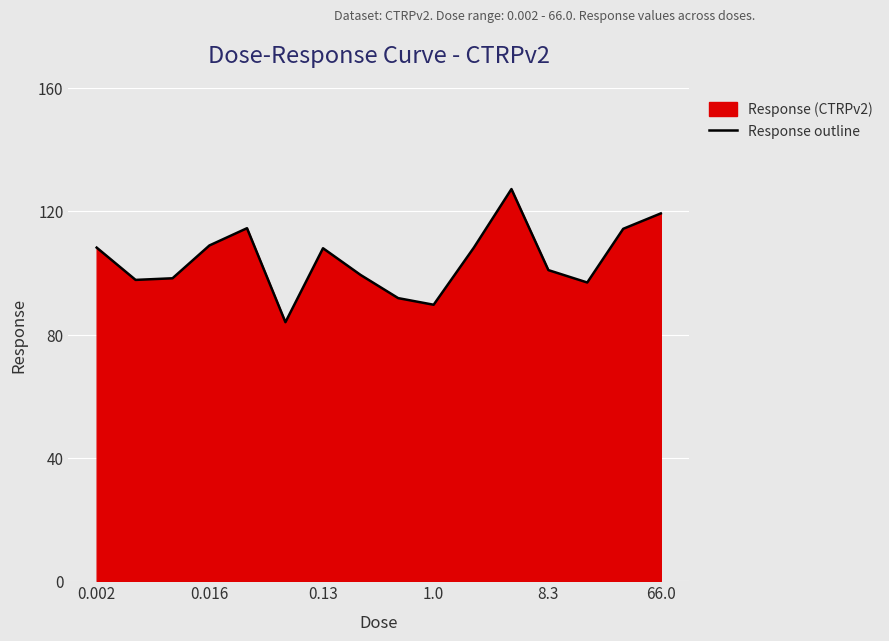

What is the smallest value displayed?

84.0